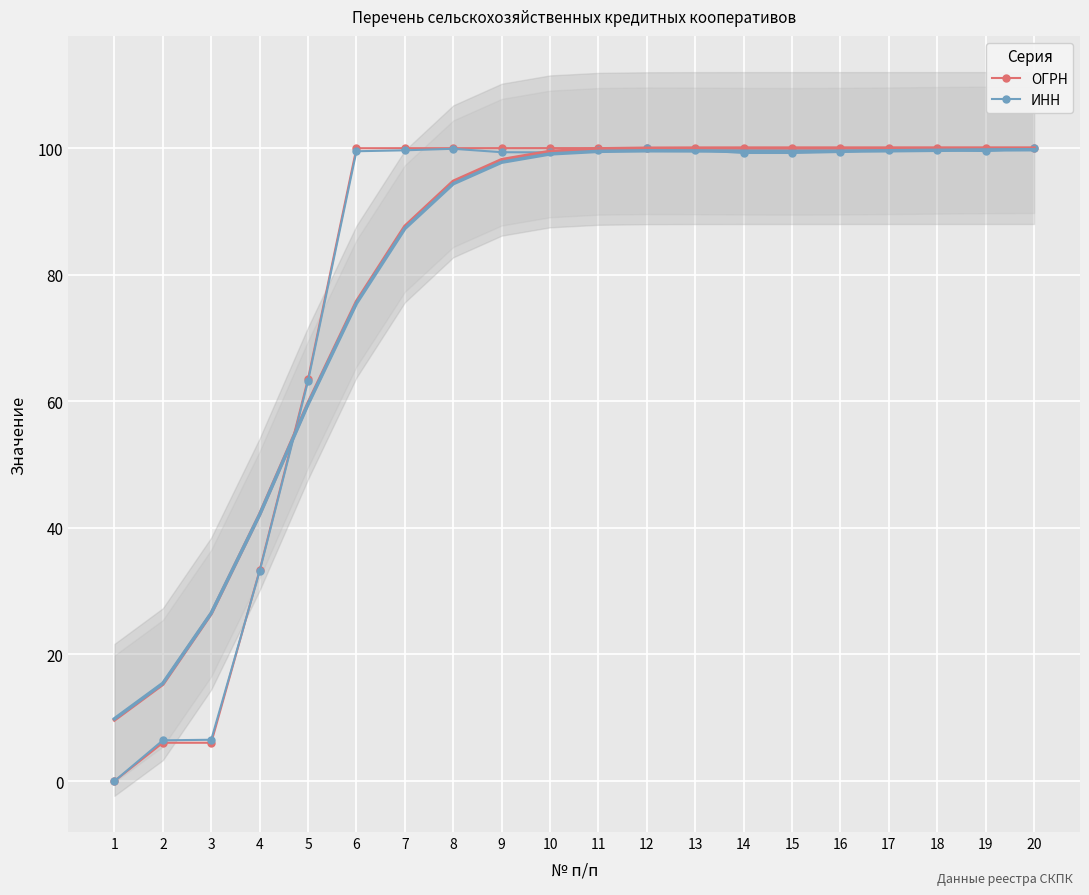

Is this an area chart (filled region under the line)?

No